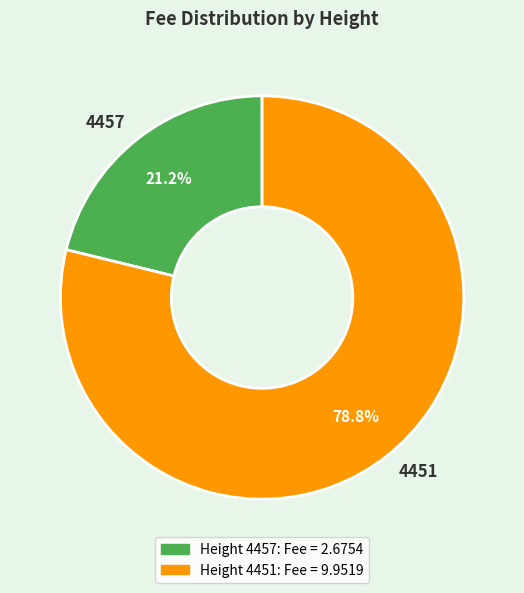

To the nearest percent, what is the combined percentage of 4451 and 4457?

100%